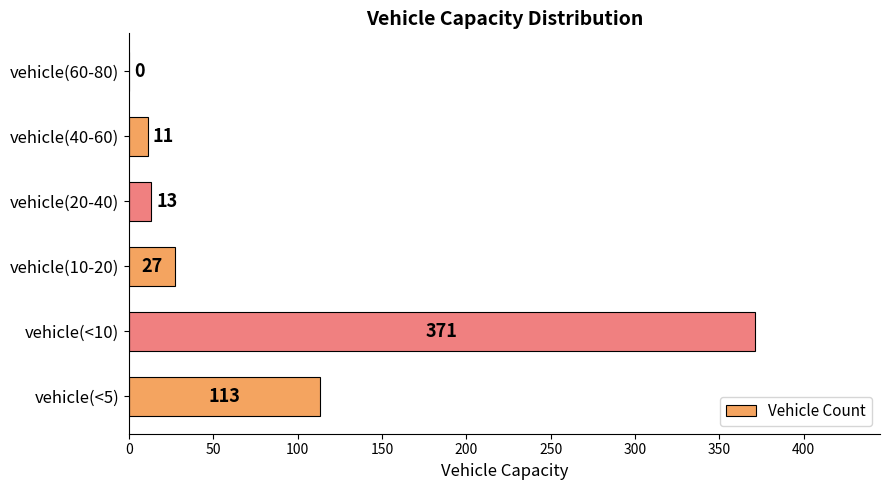

Are the bars horizontal?

Yes